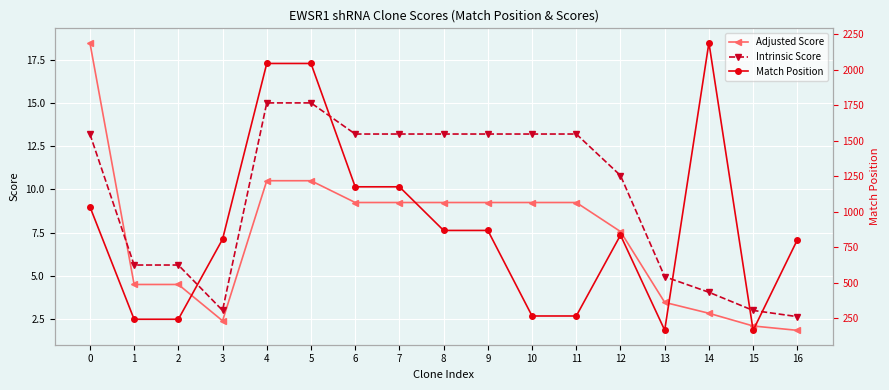

How many categories are shown in the chart?

17